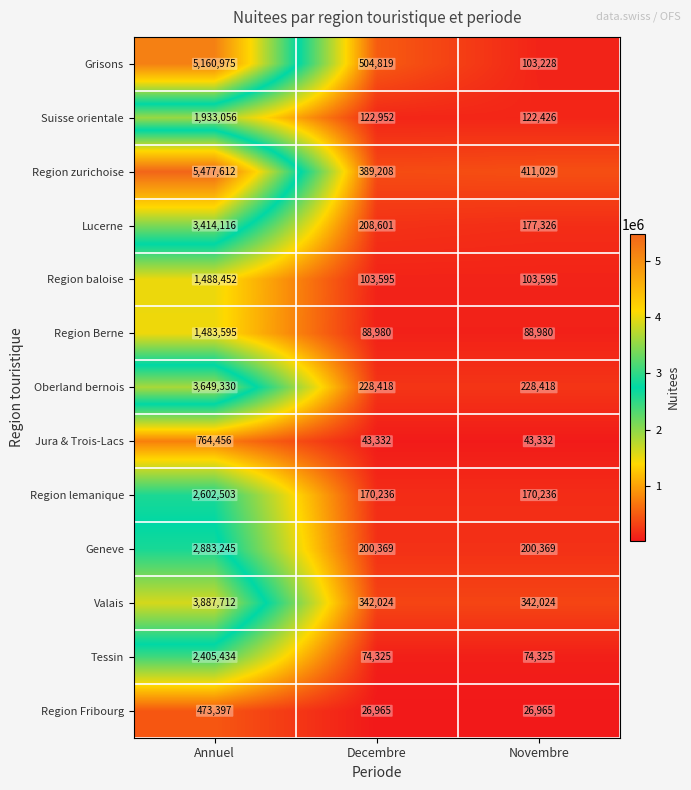

Rank the series by their maximum value, from lowest to highest.

Region Fribourg, Jura & Trois-Lacs, Region Berne, Region baloise, Suisse orientale, Tessin, Region lemanique, Geneve, Lucerne, Oberland bernois, Valais, Grisons, Region zurichoise